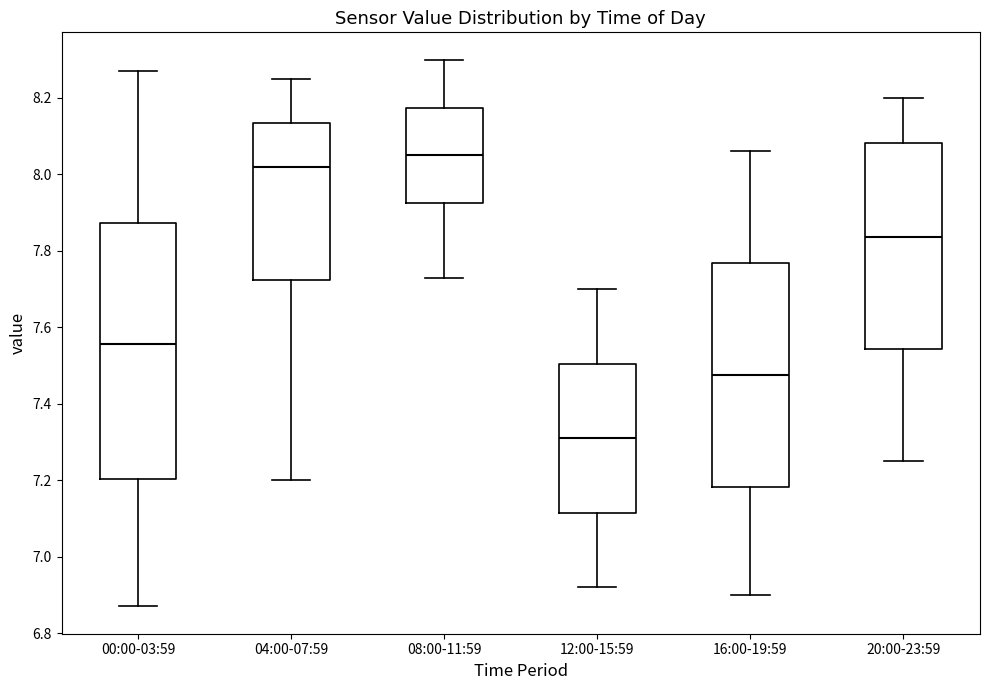

Comparing the boxes themselves (not the whiskers), which one is the tallest?

00:00-03:59